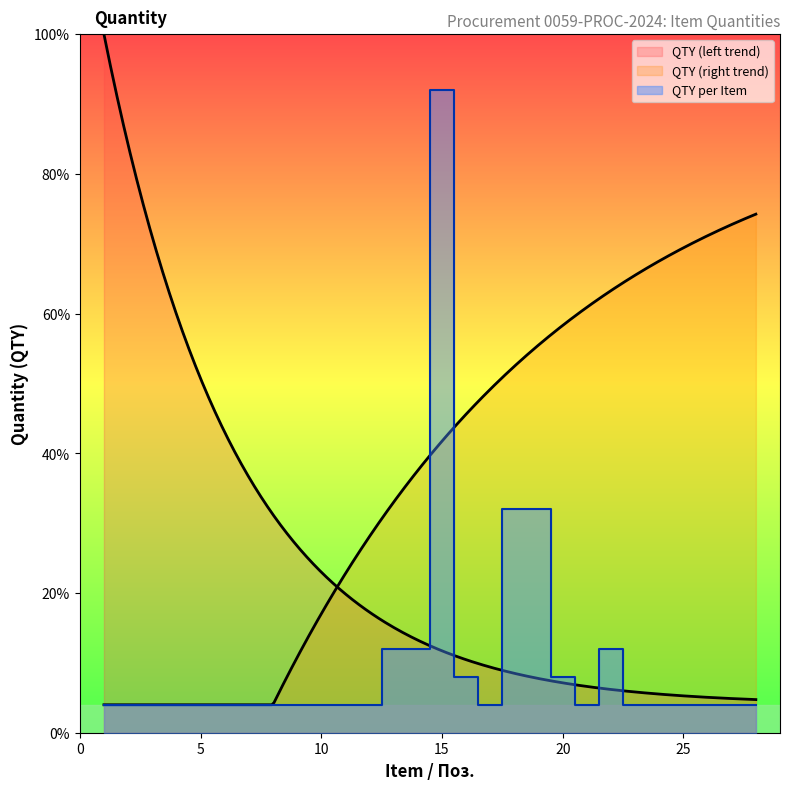

What is the value of the 5th point from the left?

1